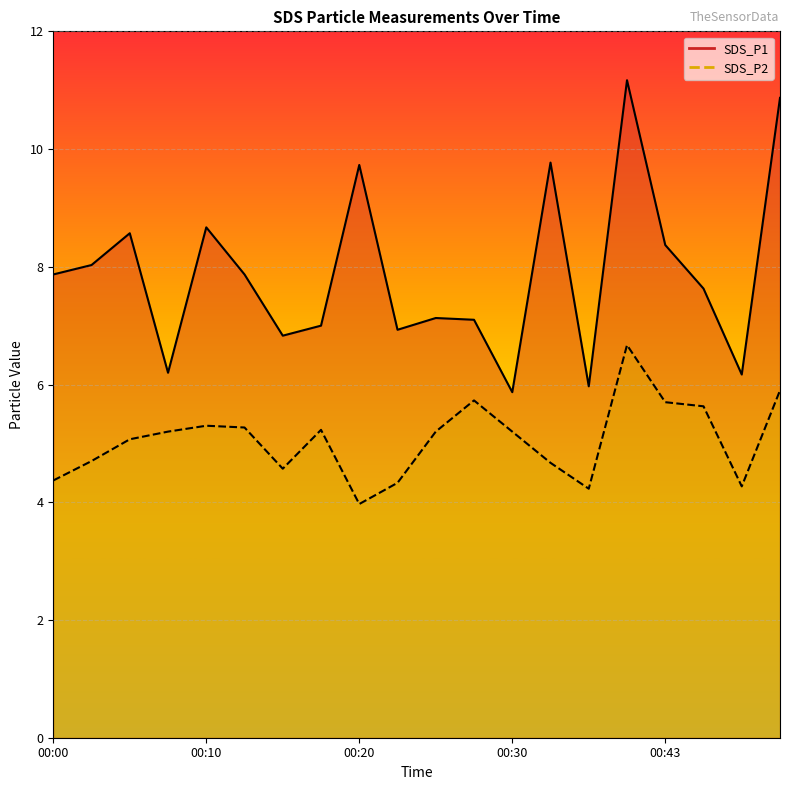

In SDS_P2, how many points are lower than both neighbors (excluding endpoints)?

4